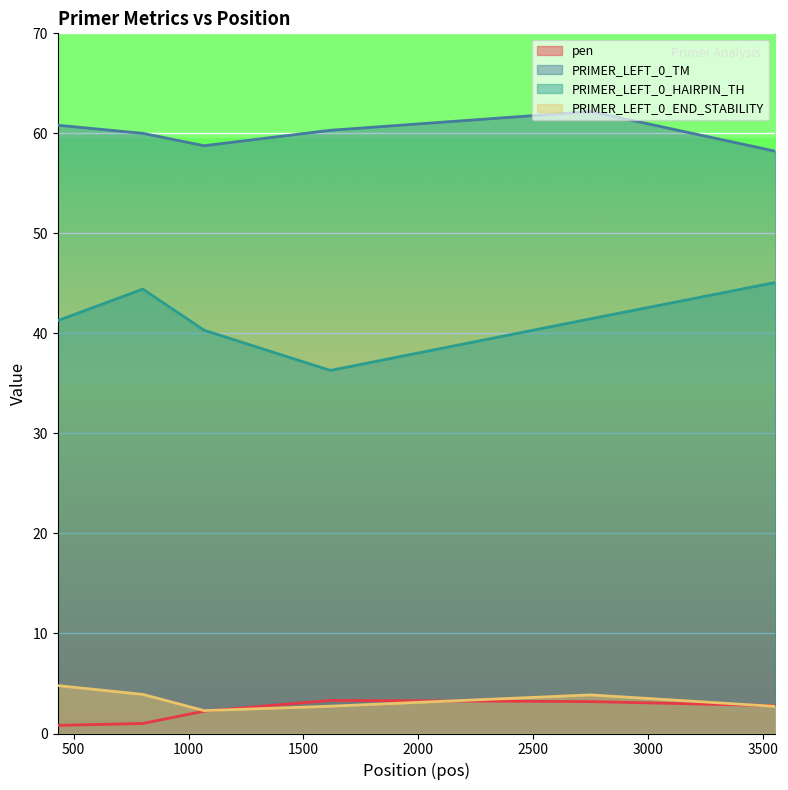

At 2750, list the series in order from largest to smallest.

PRIMER_LEFT_0_TM, PRIMER_LEFT_0_HAIRPIN_TH, PRIMER_LEFT_0_END_STABILITY, pen